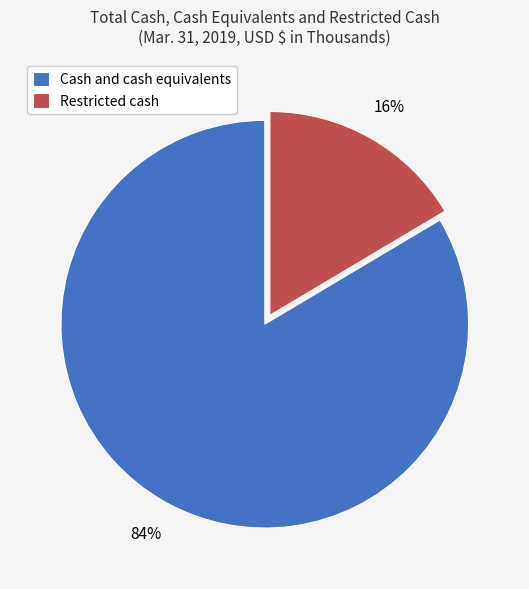

The Restricted cash slice represents 16% of the pie. True or false?

True